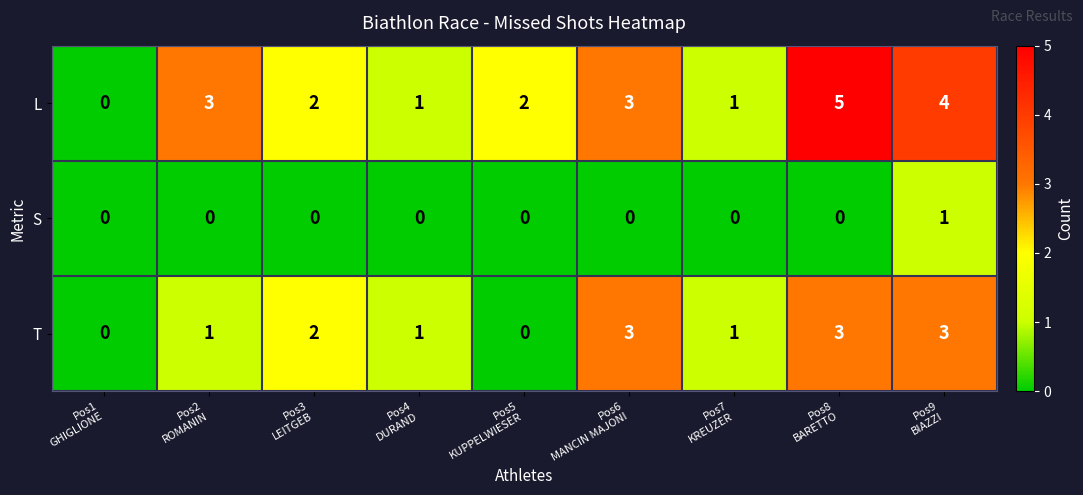

What is the maximum value shown in the chart?

5